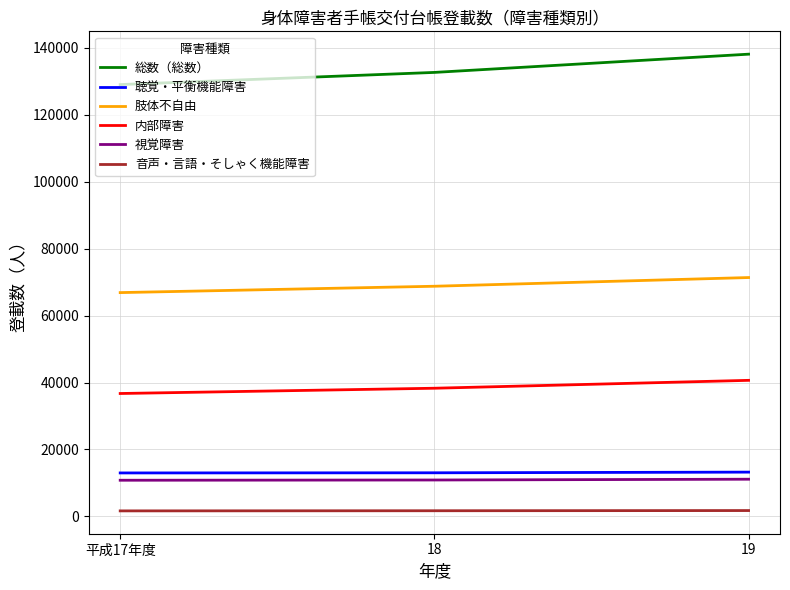

The value of 聴覚・平衡機能障害 at 18 is 18389. True or false?

False